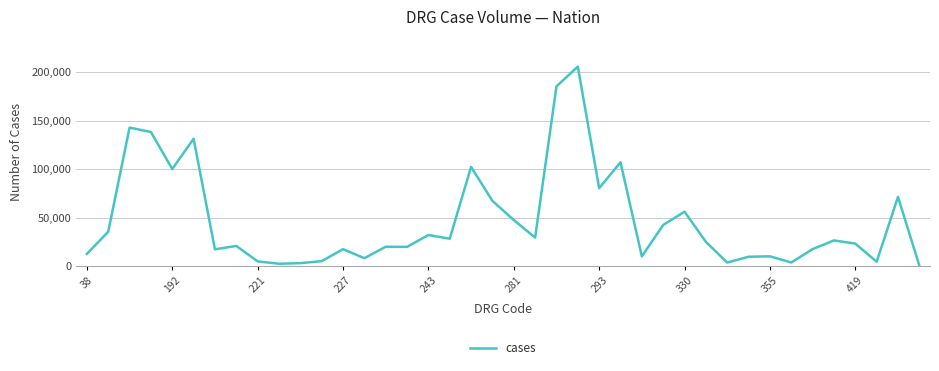

What is the difference between the maximum and minimum values?

205137